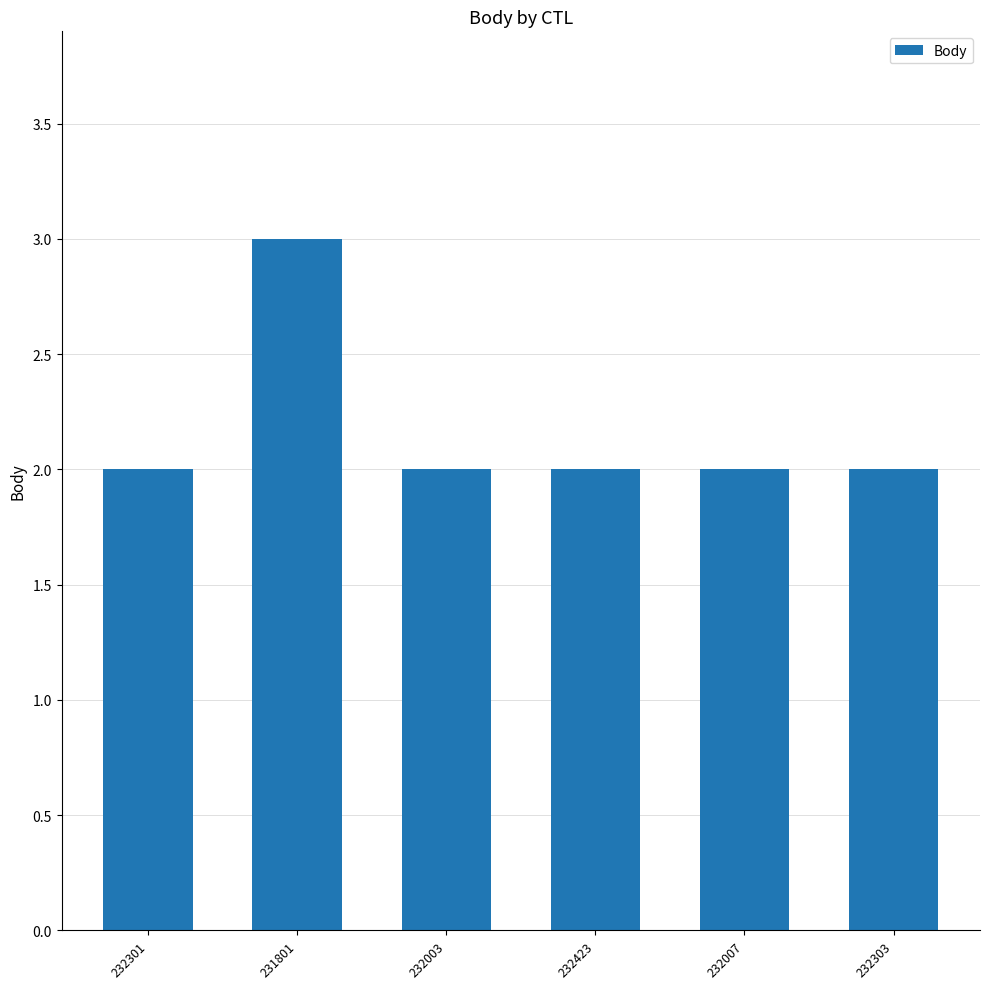

Reading right to left, transcribe all the data shown in this chart.

232303=2	232007=2	232423=2	232003=2	231801=3	232301=2